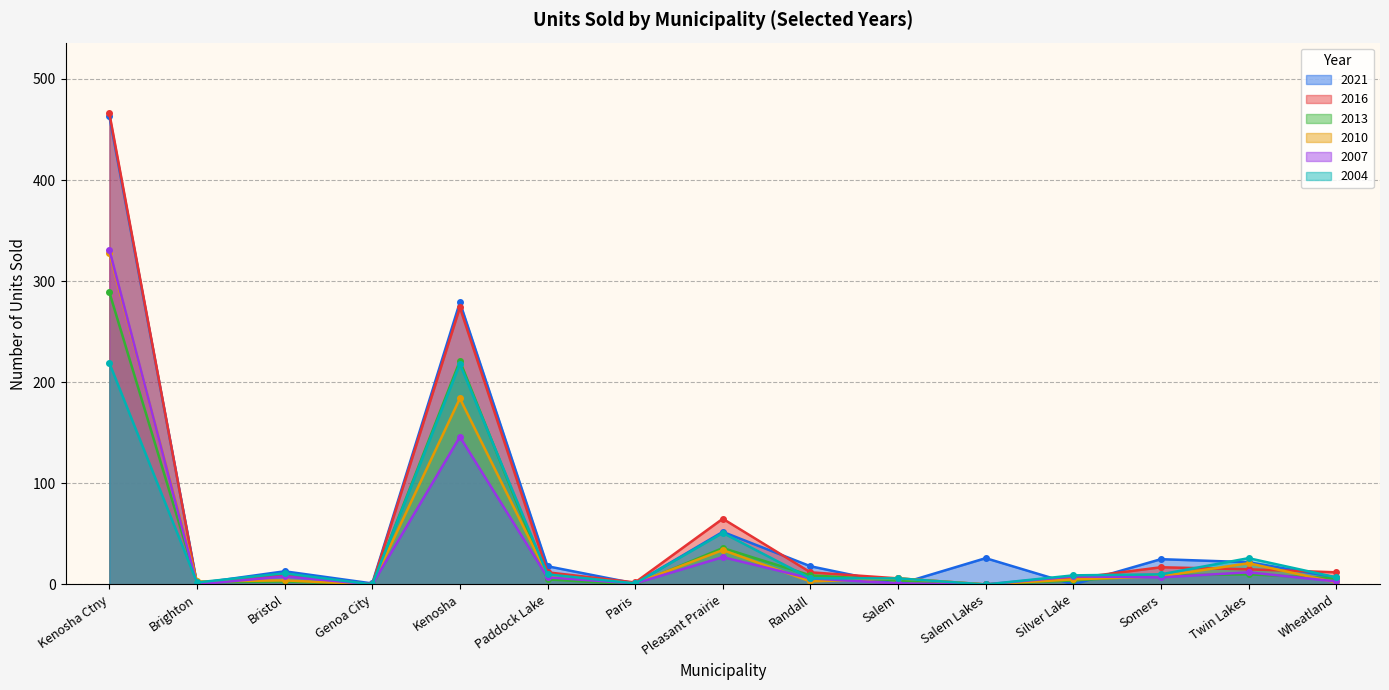

True or false: 2013 has a value of 2 at Brighton.

True